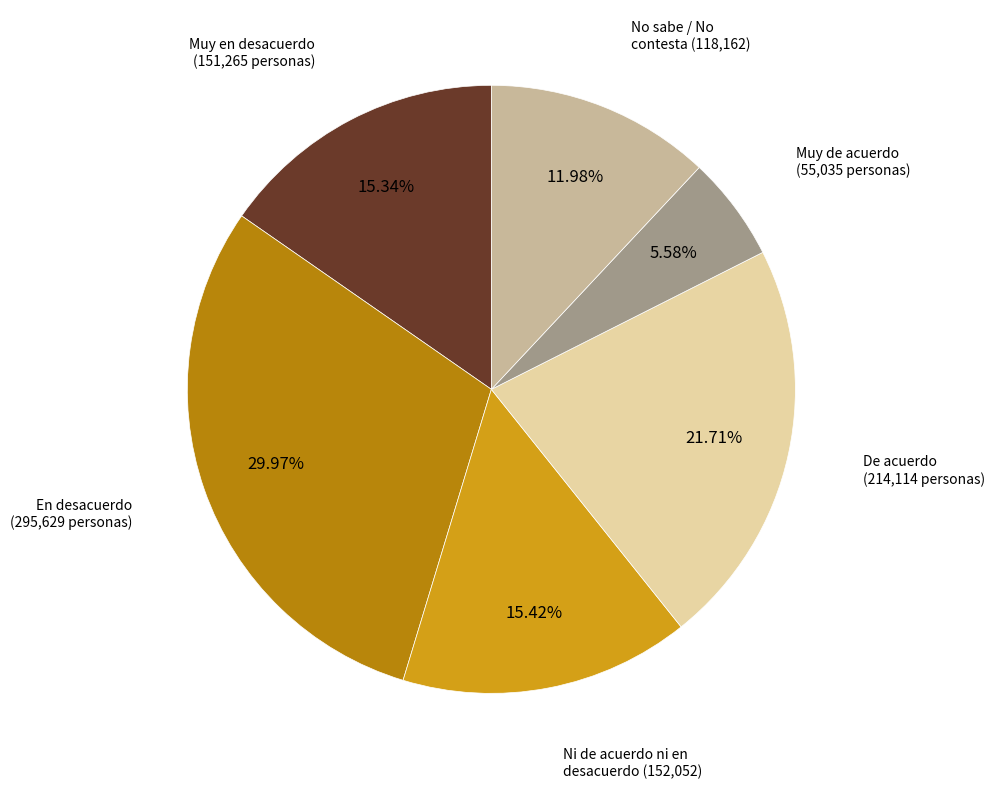

To the nearest percent, what portion does Muy en desacuerdo represent?

15%